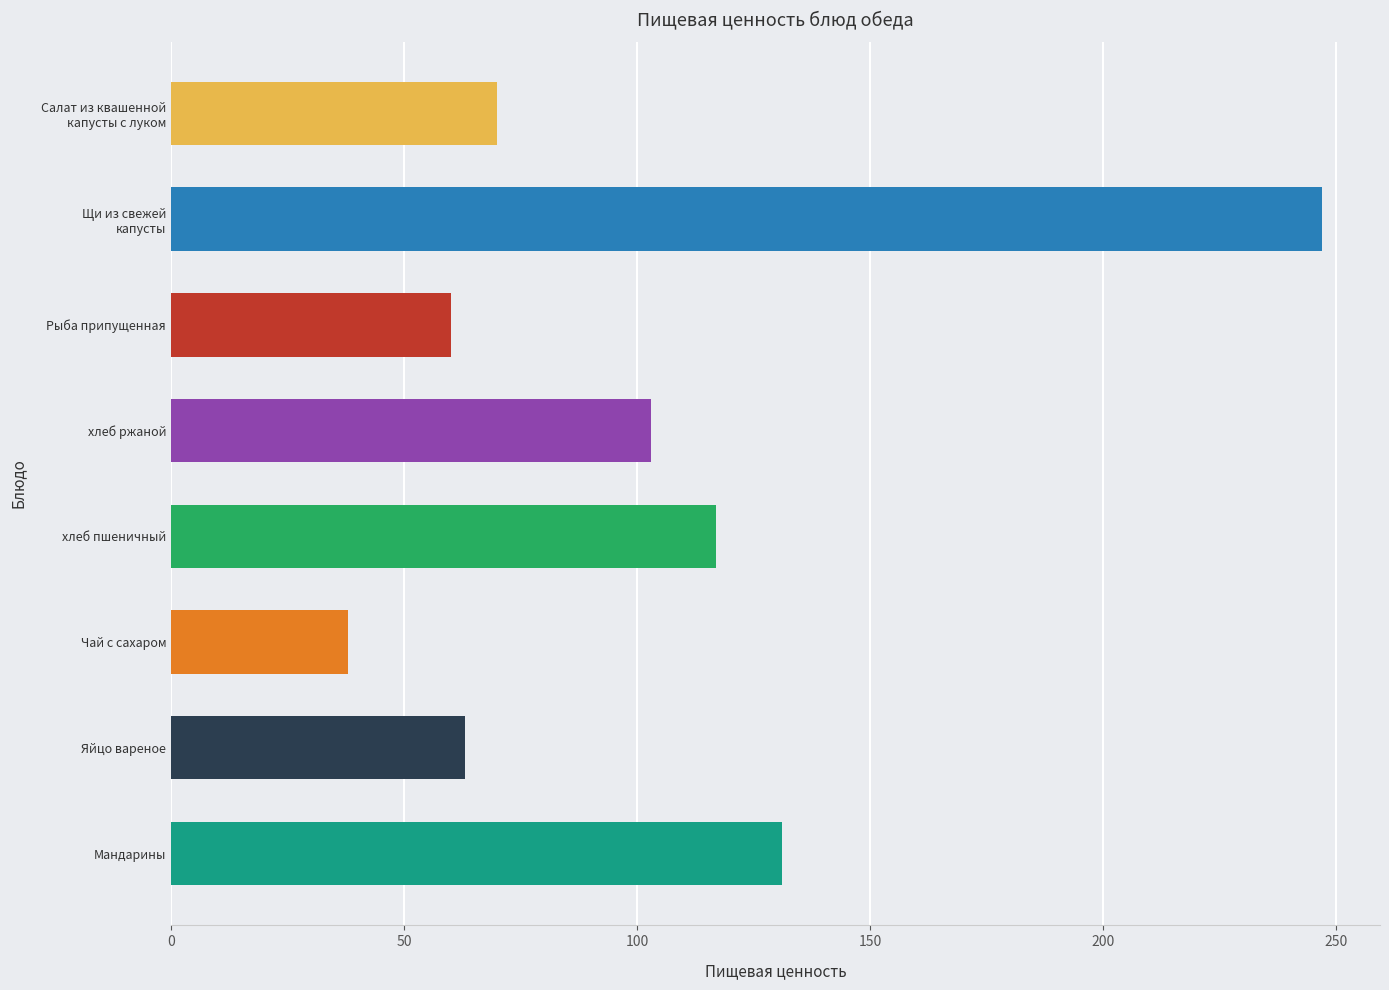

Count the number of data series in this chart.

1